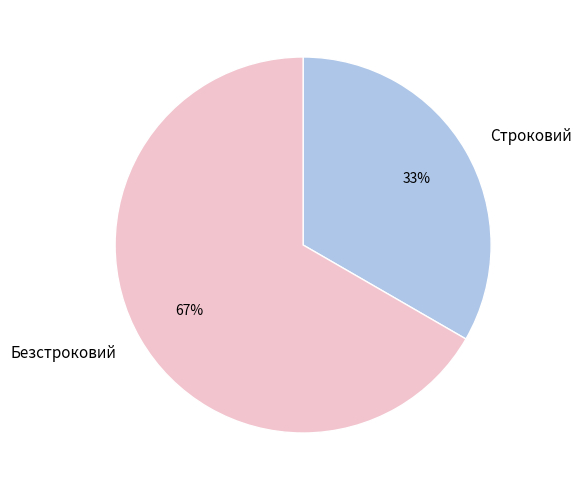

Approximately how many times larger is the value at Безстроковий compared to Строковий?

2.0